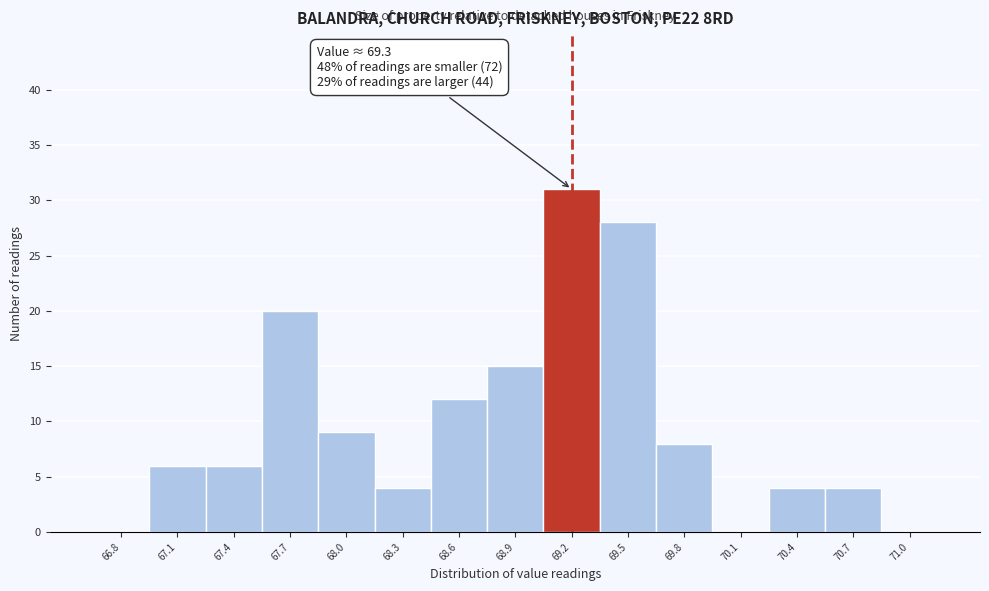

Which range on the x-axis has the tallest bar?

69.05 to 69.35